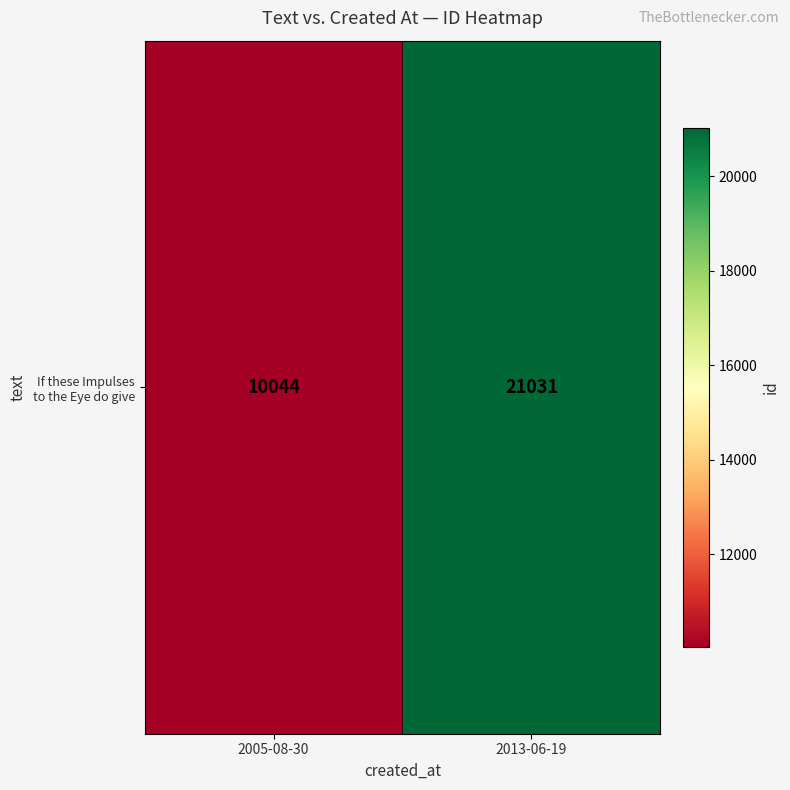

What is the difference between the values at 2005-08-30 and 2013-06-19?

10987